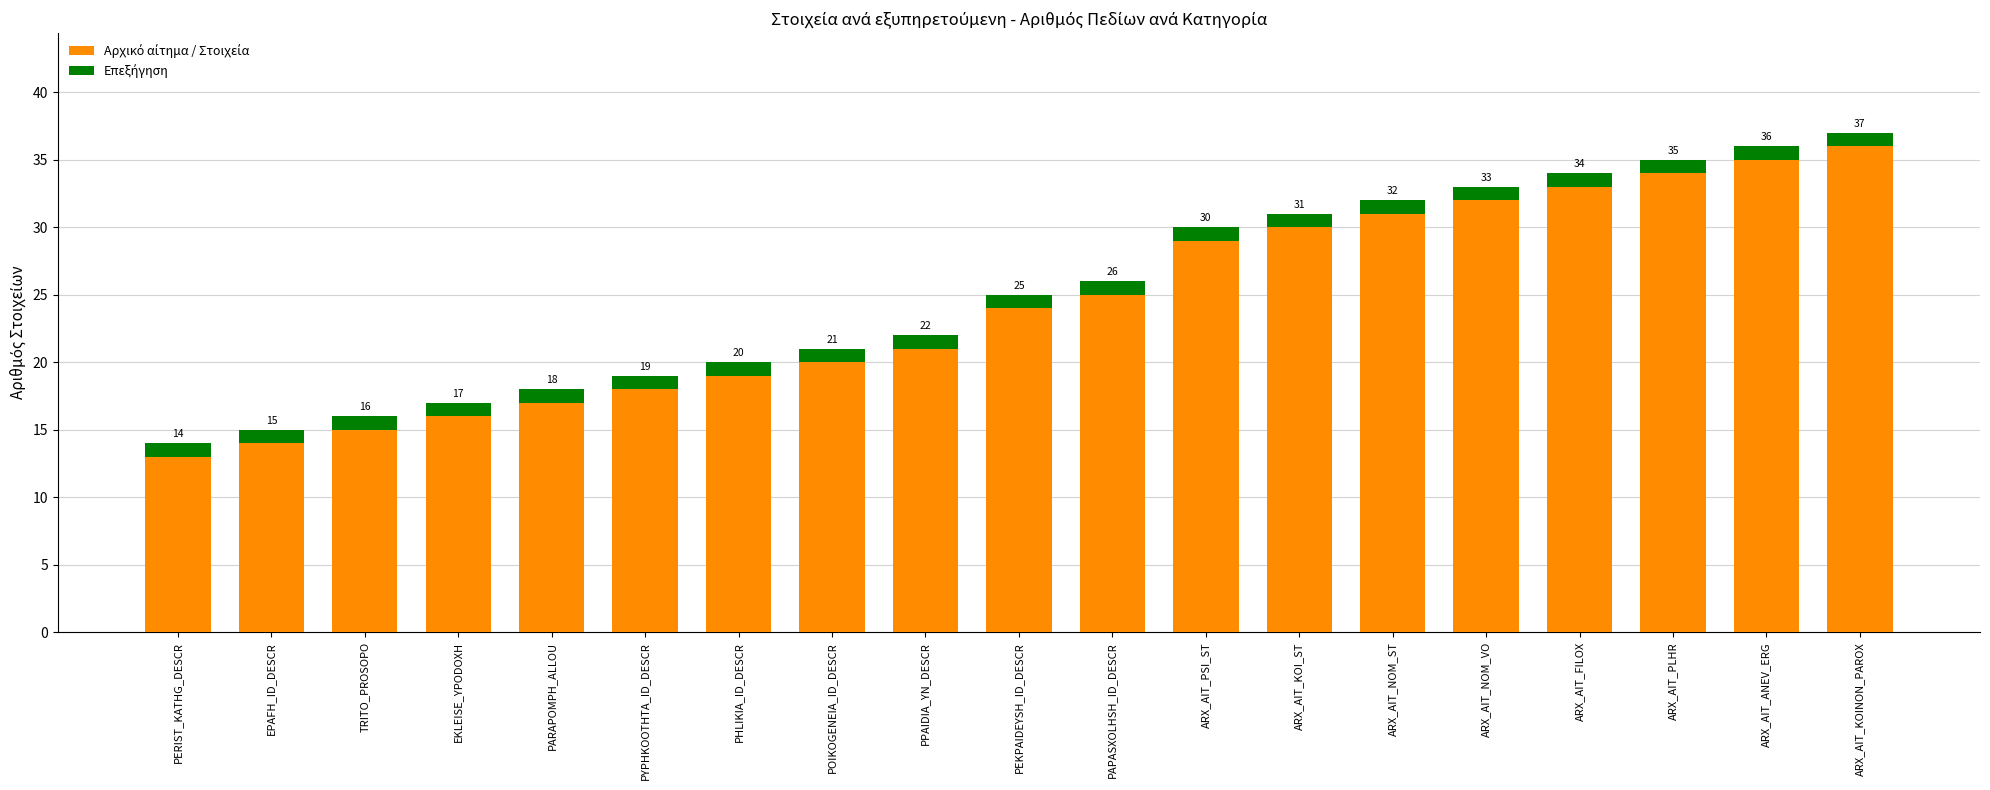

At which category is the sum across all series the highest?

ARX_AIT_KOINON_PAROX